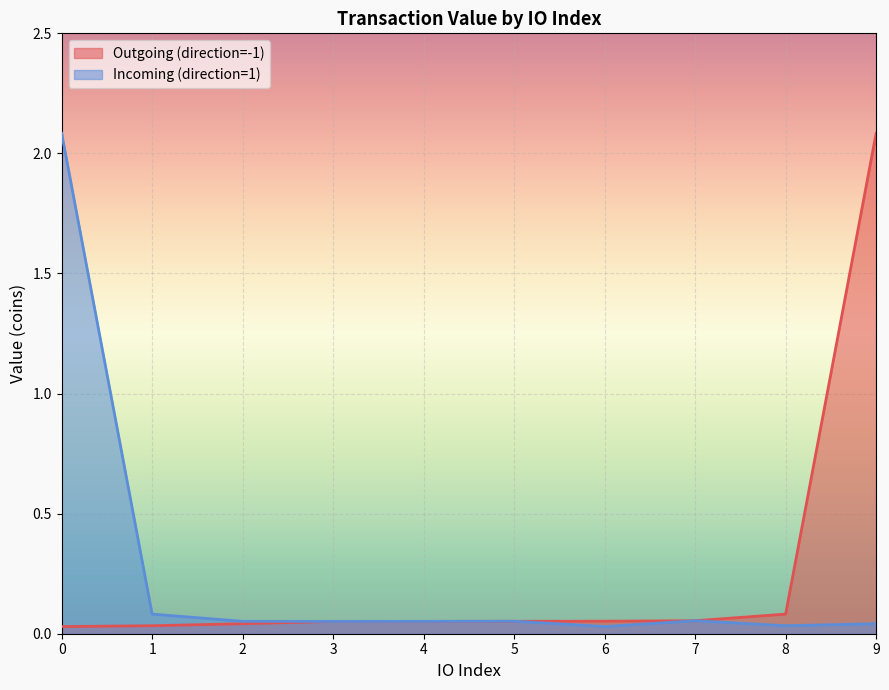

What is the difference between the highest and lowest values at 9?

2.0